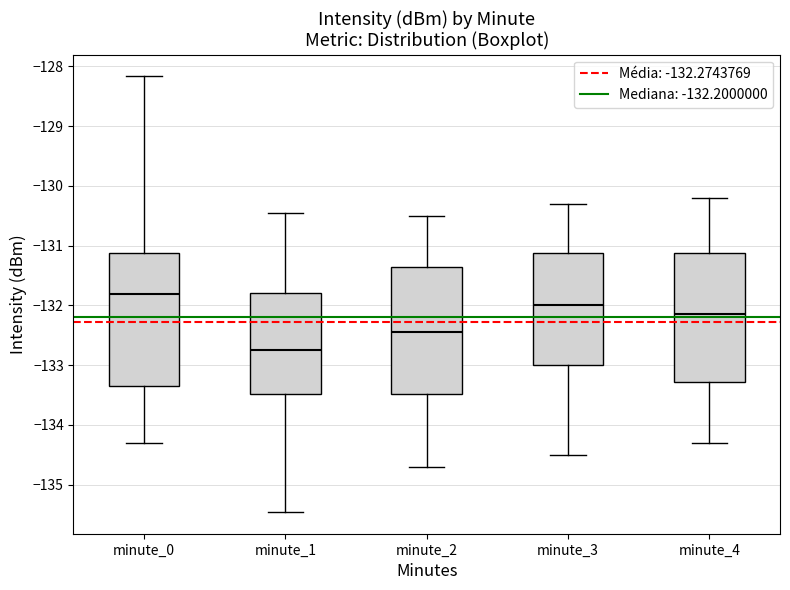

Reading left to right, transcribe this box plot: for each box, give where its median line is, the range the box spans, and where its two whiskers end, as read against the y-axis. The values are not printed on the chart, so give them approximately, as read against the axis.

minute_0: median -131.8, box -133.3 to -131.1, whiskers -134.3 to -128.2
minute_1: median -132.7, box -133.5 to -131.8, whiskers -135.5 to -130.5
minute_2: median -132.4, box -133.5 to -131.3, whiskers -134.7 to -130.5
minute_3: median -132.0, box -133.0 to -131.1, whiskers -134.5 to -130.3
minute_4: median -132.1, box -133.3 to -131.1, whiskers -134.3 to -130.2